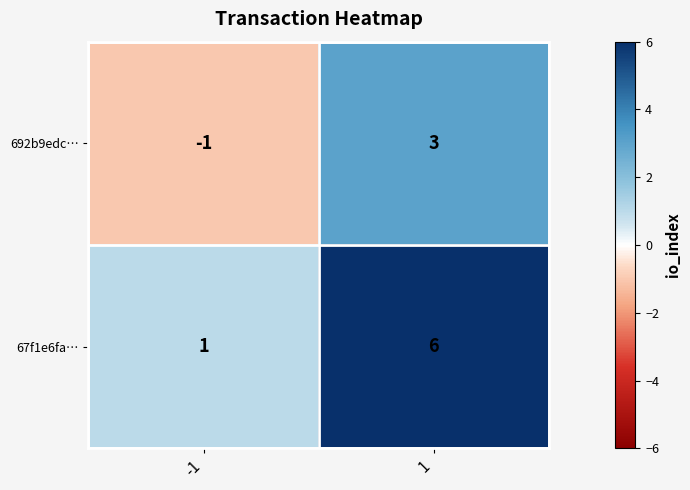

True or false: 67f1e6fa… has a value of 1 at -1.

True